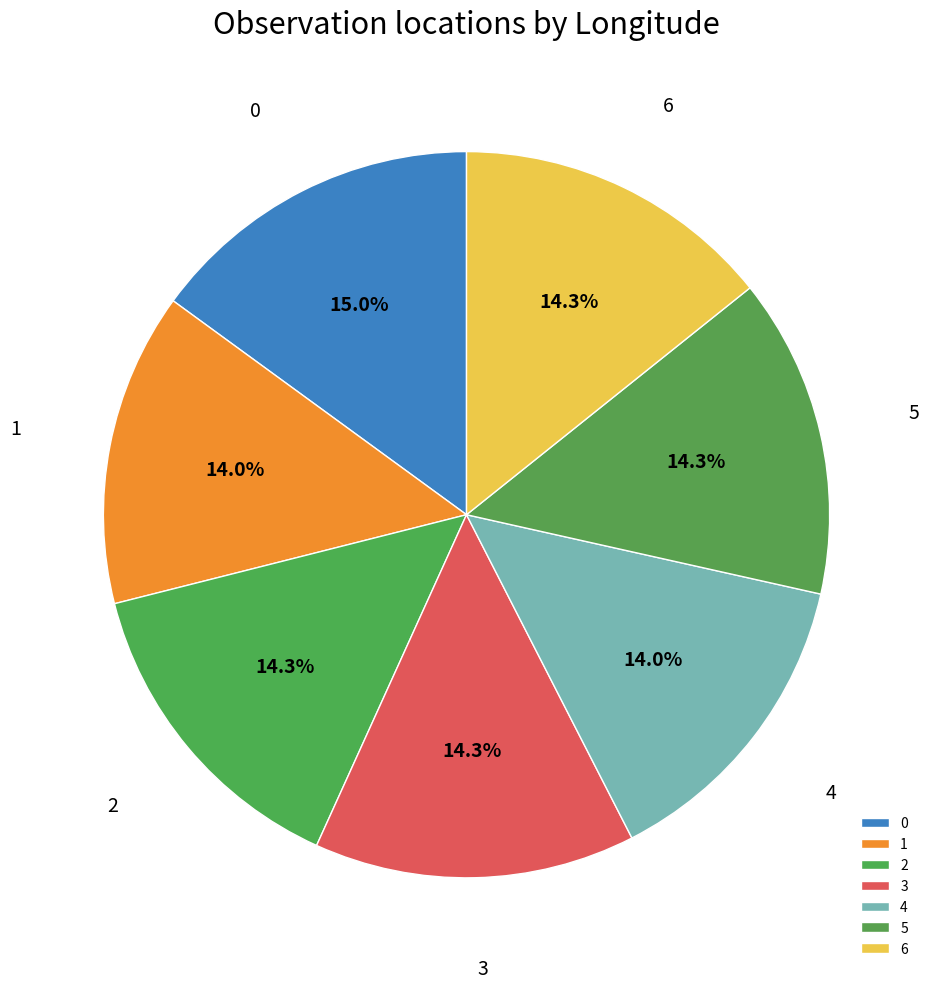

What percentage is the 1 slice, to the nearest percent?

14%